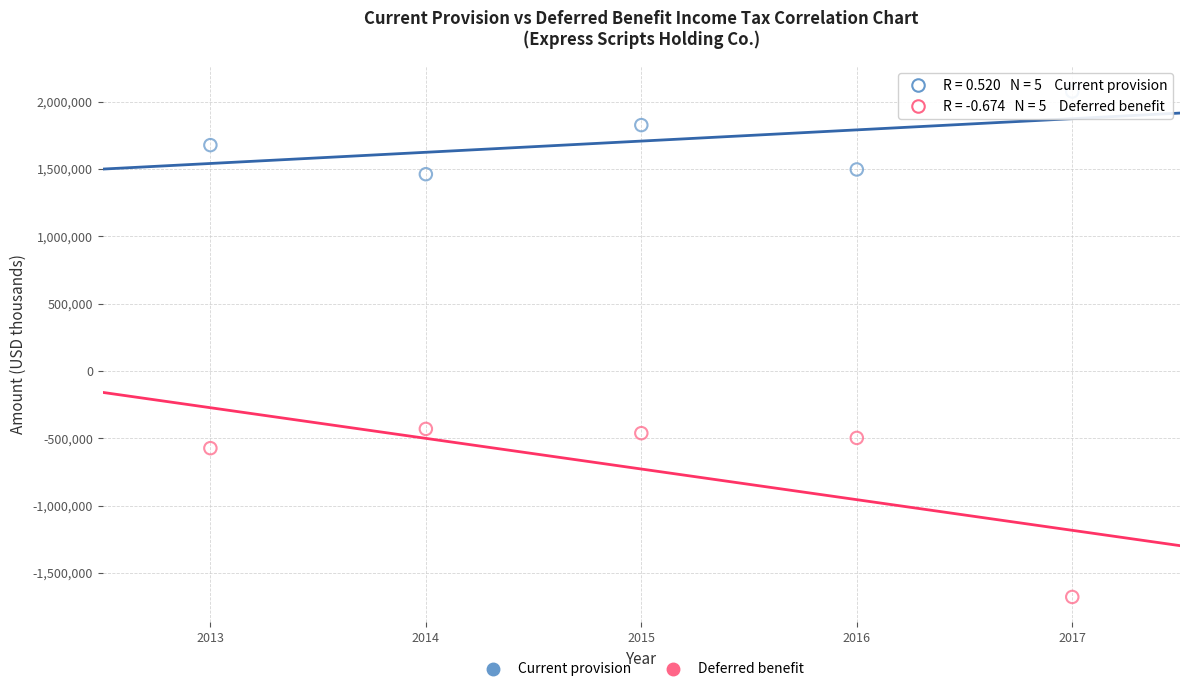

What are all the series names shown in the legend?

Current provision, Deferred benefit